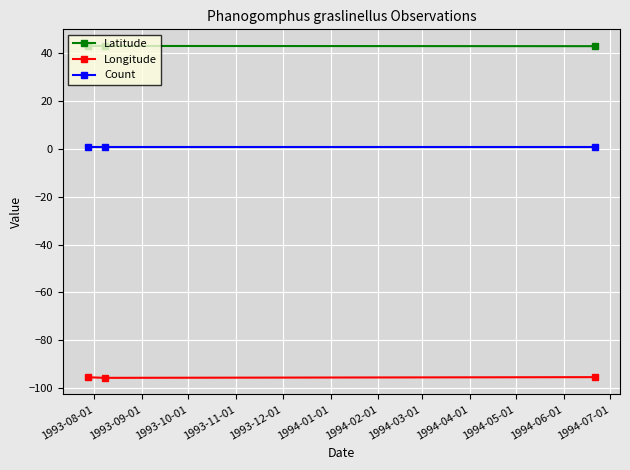

List the series in order of their overall mean, lowest first.

Longitude, Count, Latitude